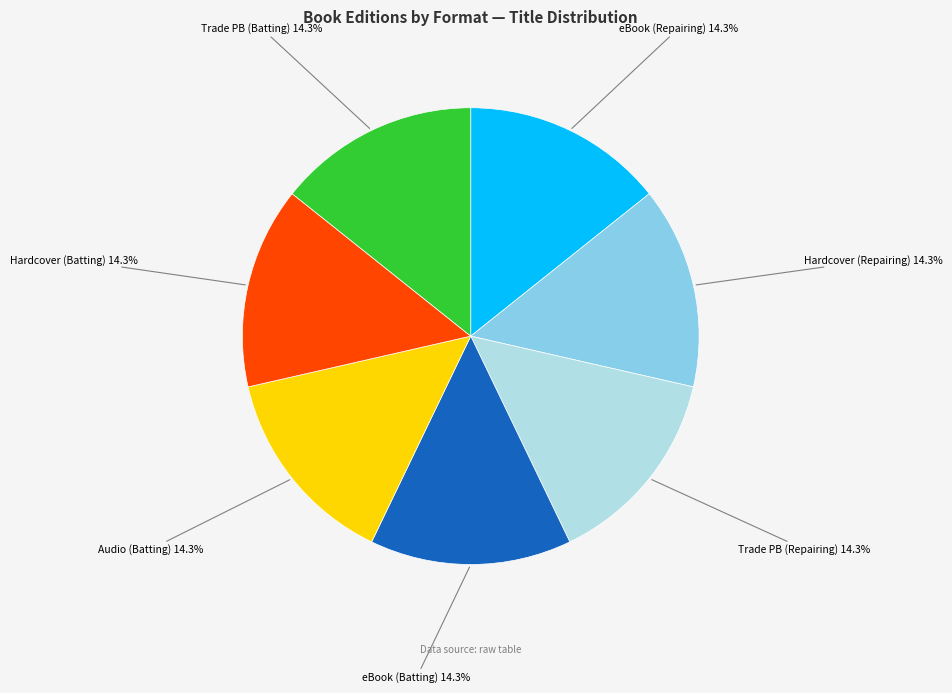

Does Trade PB (Batting) represent more than half of the total?

No